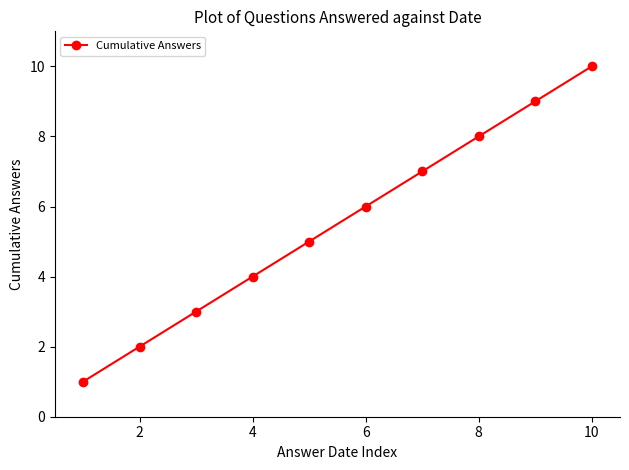

What is the difference between the maximum and minimum values?

9